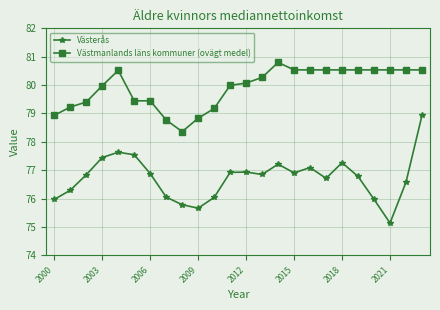

Which series has the widest spread of values?

Västerås